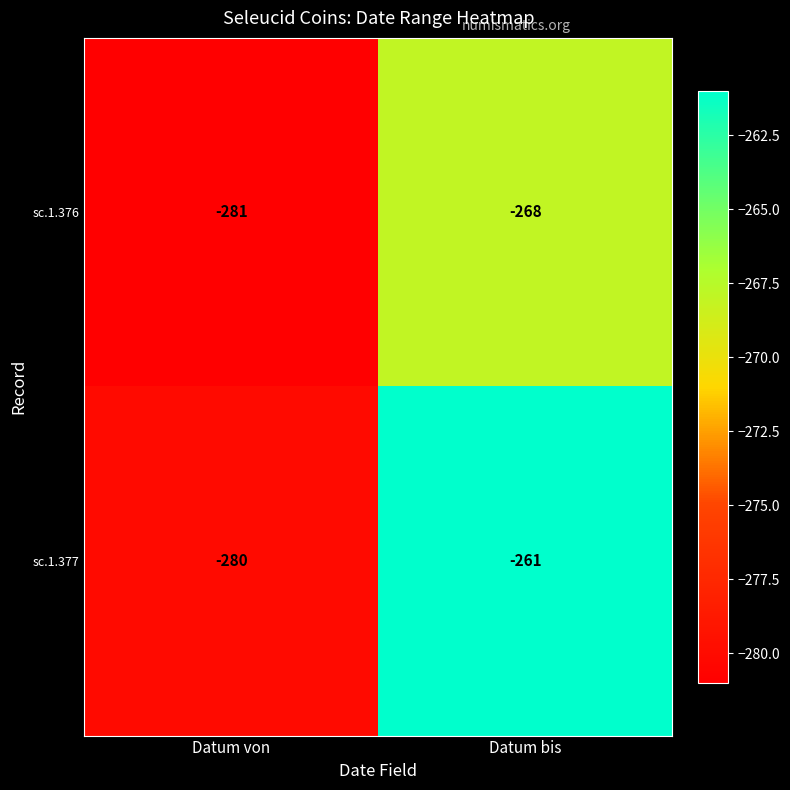

Rank the series by their average value, from highest to lowest.

sc.1.377, sc.1.376